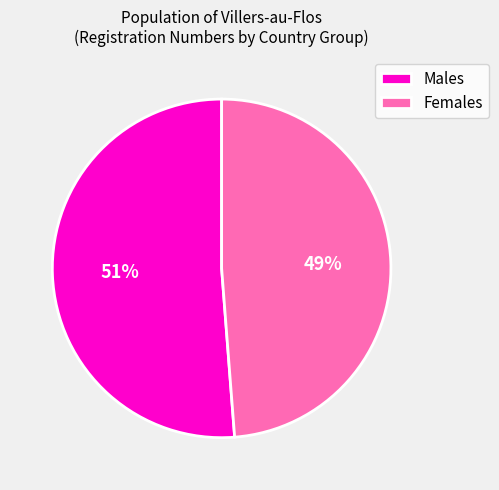

What percentage is the Males slice, to the nearest percent?

51%